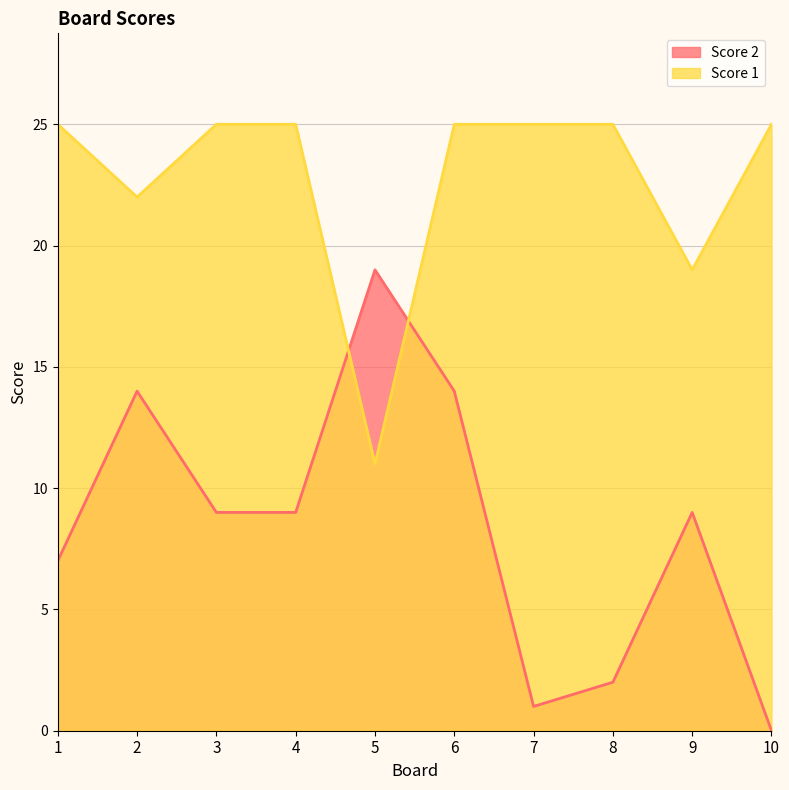

How many lines are shown in the chart?

2